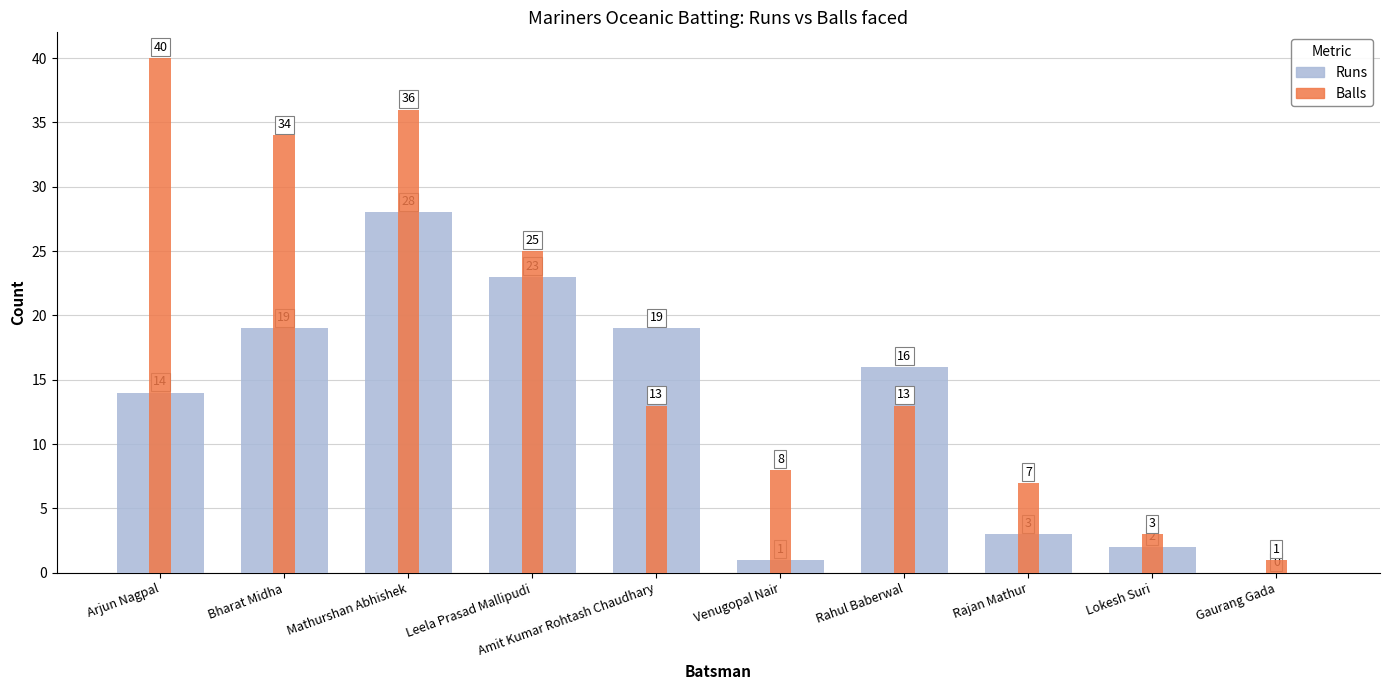

Reading left to right, transcribe all the data shown in this chart.

Runs: 14	19	28	23	19	1	16	3	2	0
Balls: 40	34	36	25	13	8	13	7	3	1